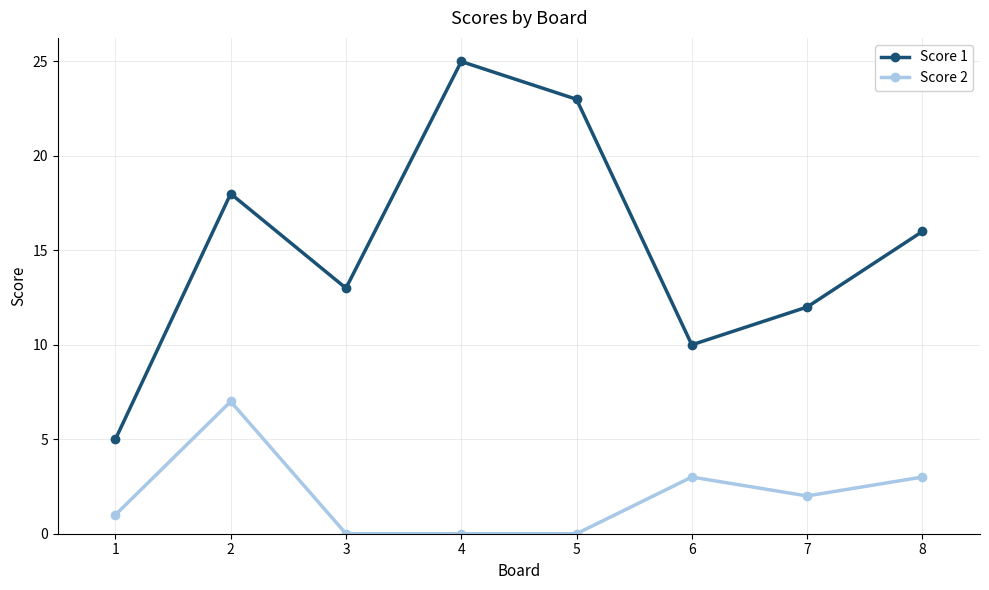

Which label corresponds to the largest value in the chart?

4